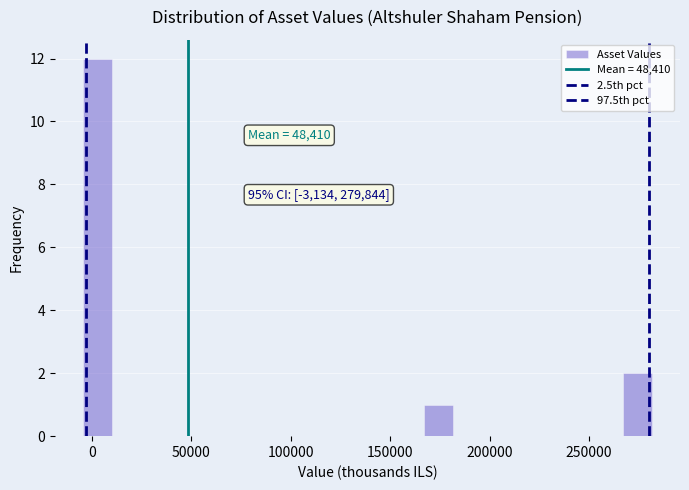

Around what value on the x-axis is the tallest bar? Give the approximate position of its centre, as read against the axis.

5000